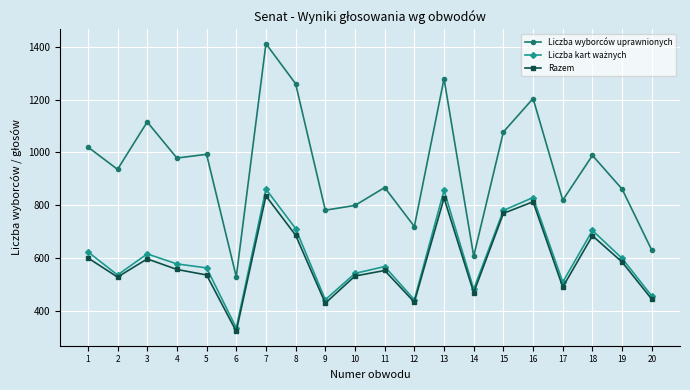

Where is the first local maximum for Razem?

3